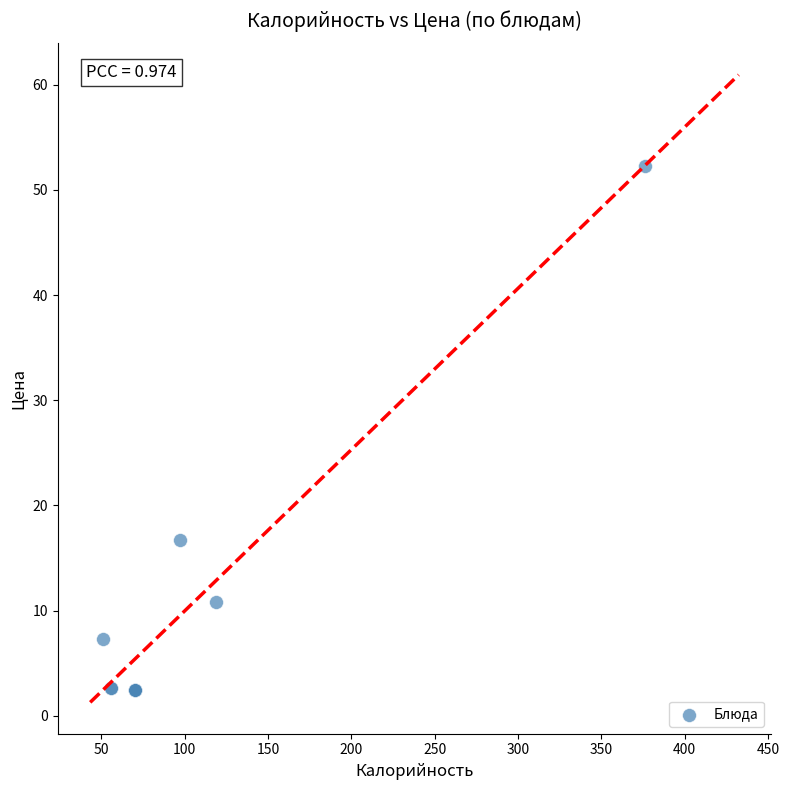

What Y value in the scatter plot is closest to 27?

16.8